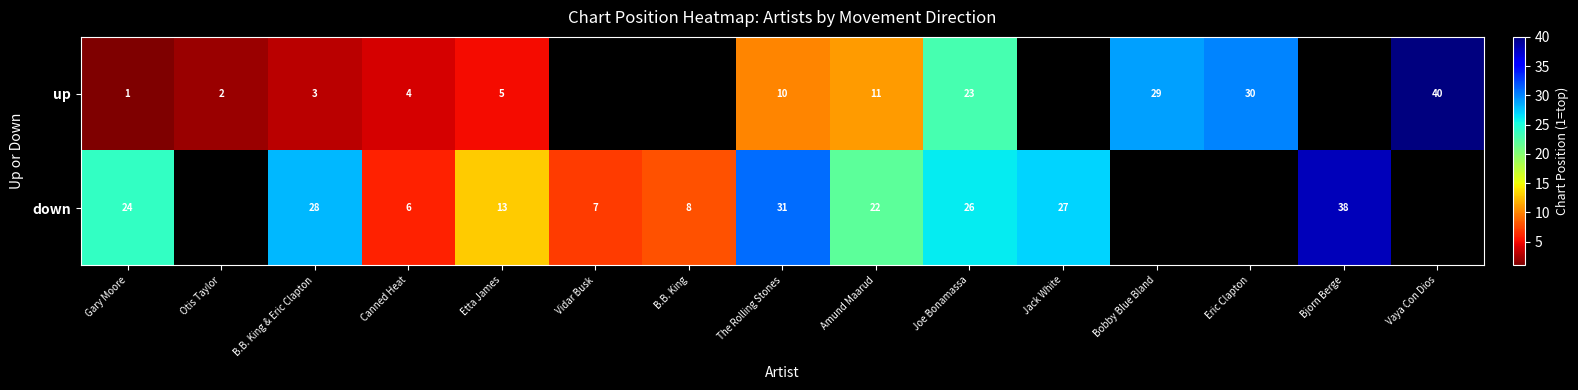

At how many categories does at least one series exceed 37?

2